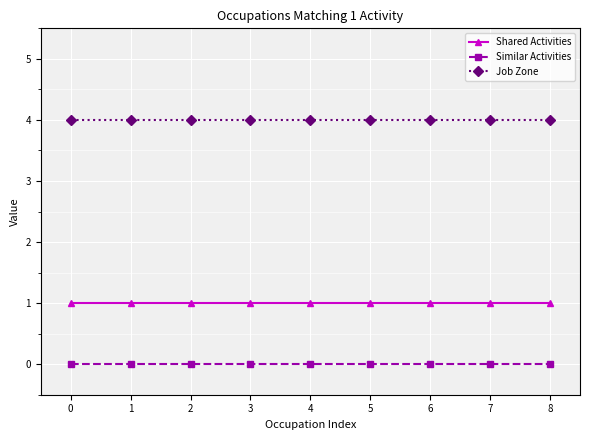

At 3, list the series in order from smallest to largest.

Similar Activities, Shared Activities, Job Zone